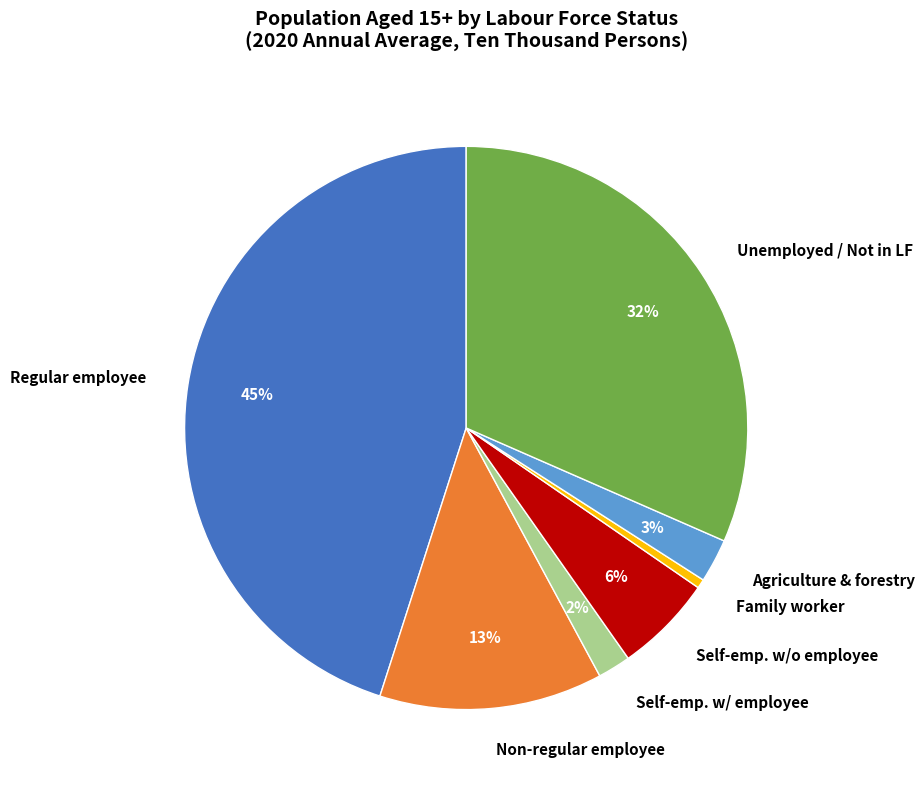

Is the sum of Self-emp. w/o employee and Family worker greater than half?

No